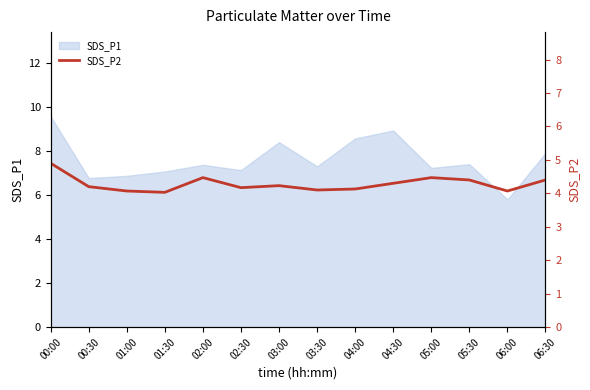

Is it true that SDS_P1 equals 13.1 at 03:00?

False